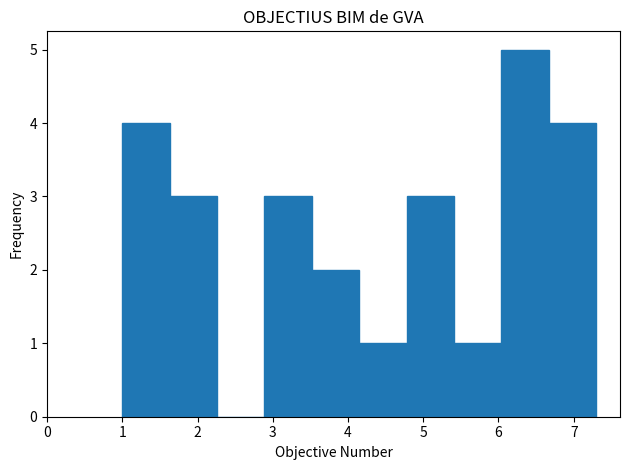

How tall is the bar that spans 2.89 to 3.52 on the x-axis? Neither the bar edges nor the heights are printed on the chart, so give them approximately, as read against the axes.

3